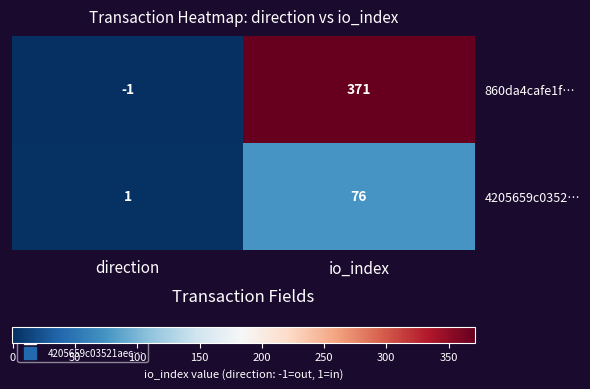

Count the number of categories in the chart.

2